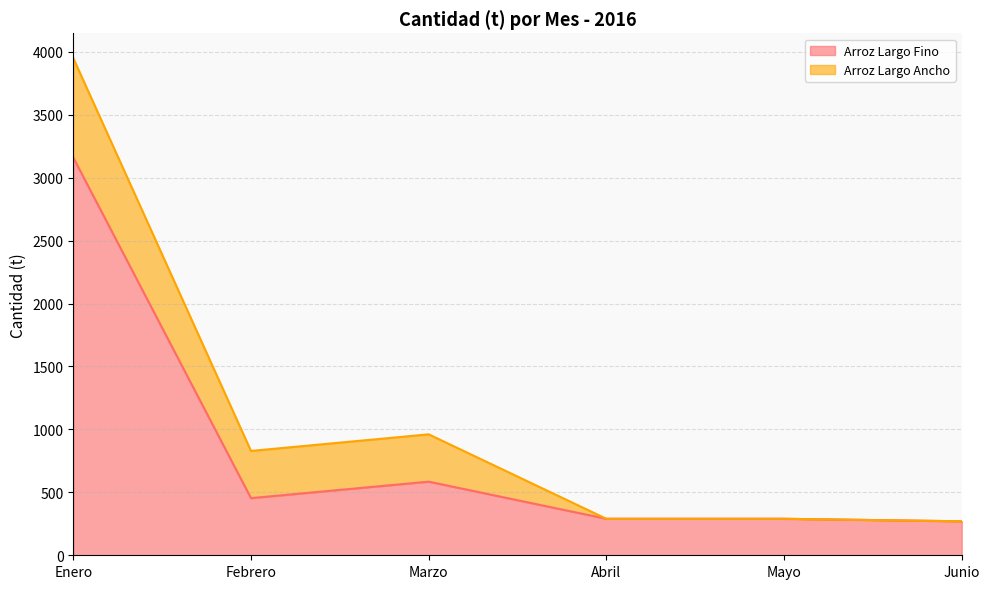

List the labels in order of value, largest first.

Enero, Marzo, Febrero, Abril, Mayo, Junio